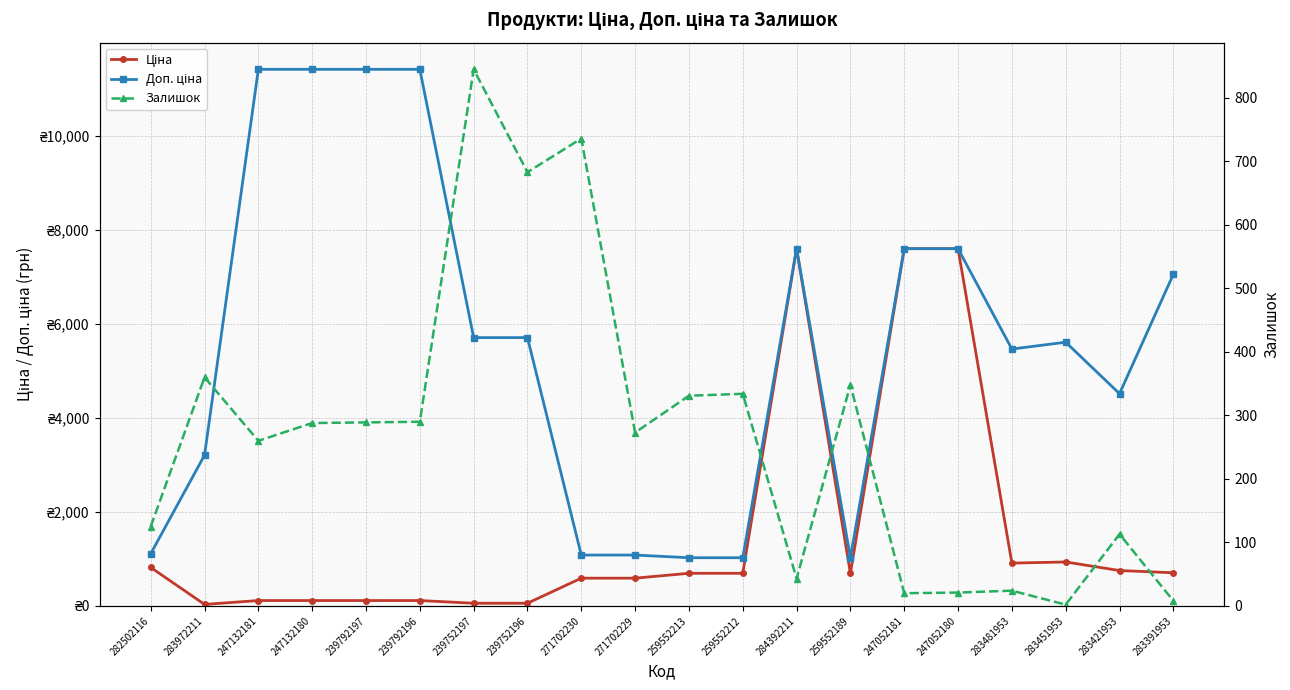

True or false: Ціна has a value of 462.4 at 283391953.

False